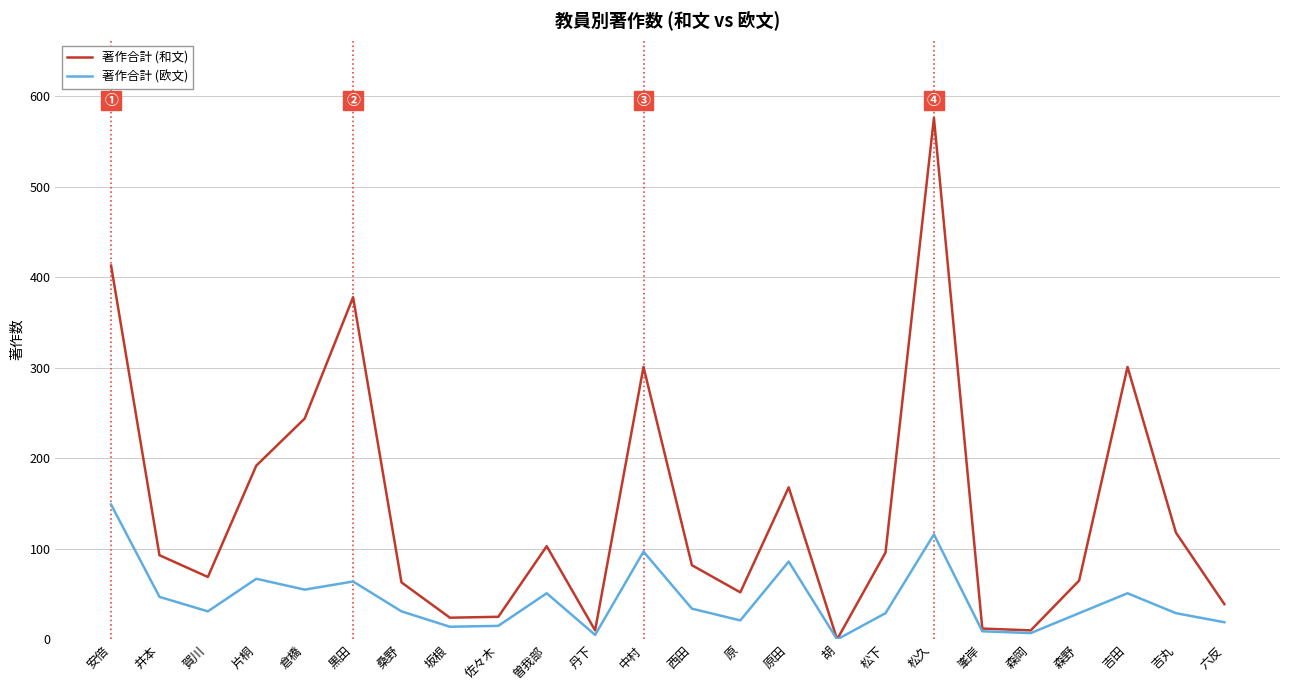

At how many categories does at least one series exceed 395?

2